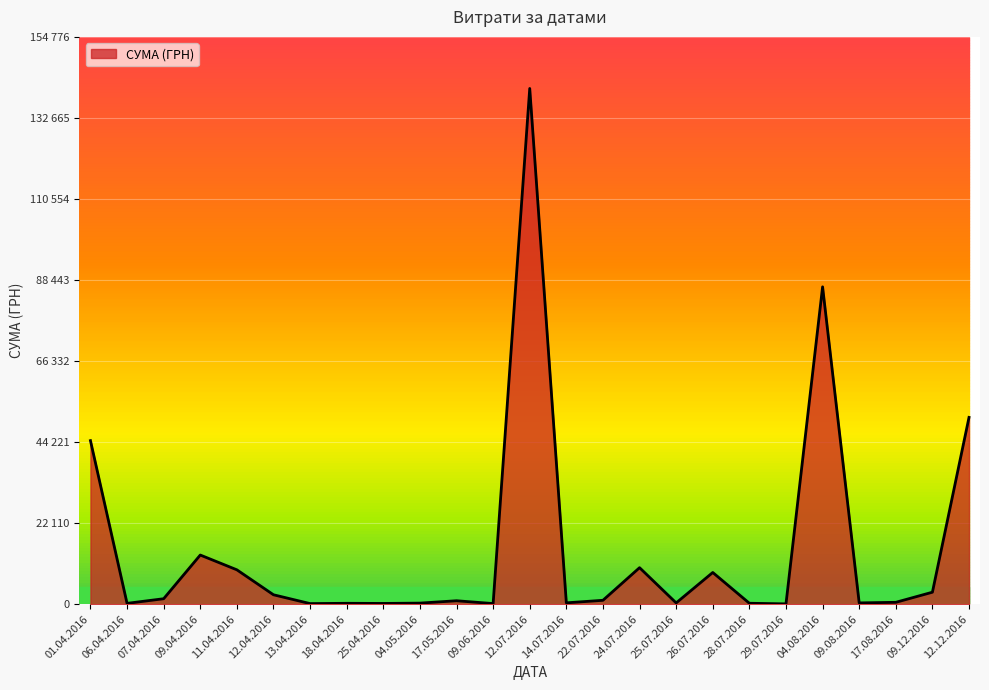

The chart shows a value of 2884.6 at 12.12.2016. True or false?

False